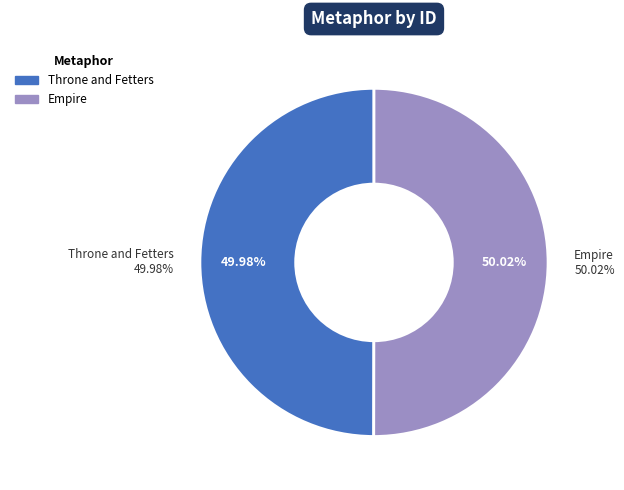

True or false: Empire accounts for 50% of the total.

True